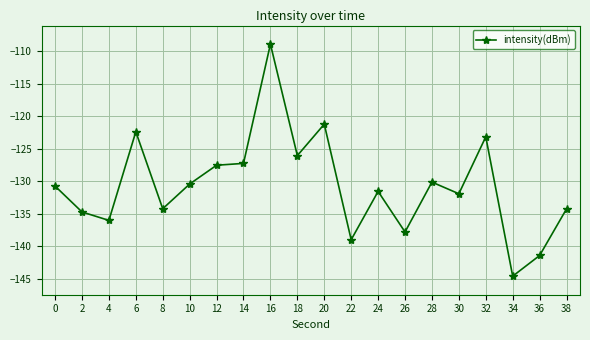

What is the change in value from 16 to 22?

-30.1